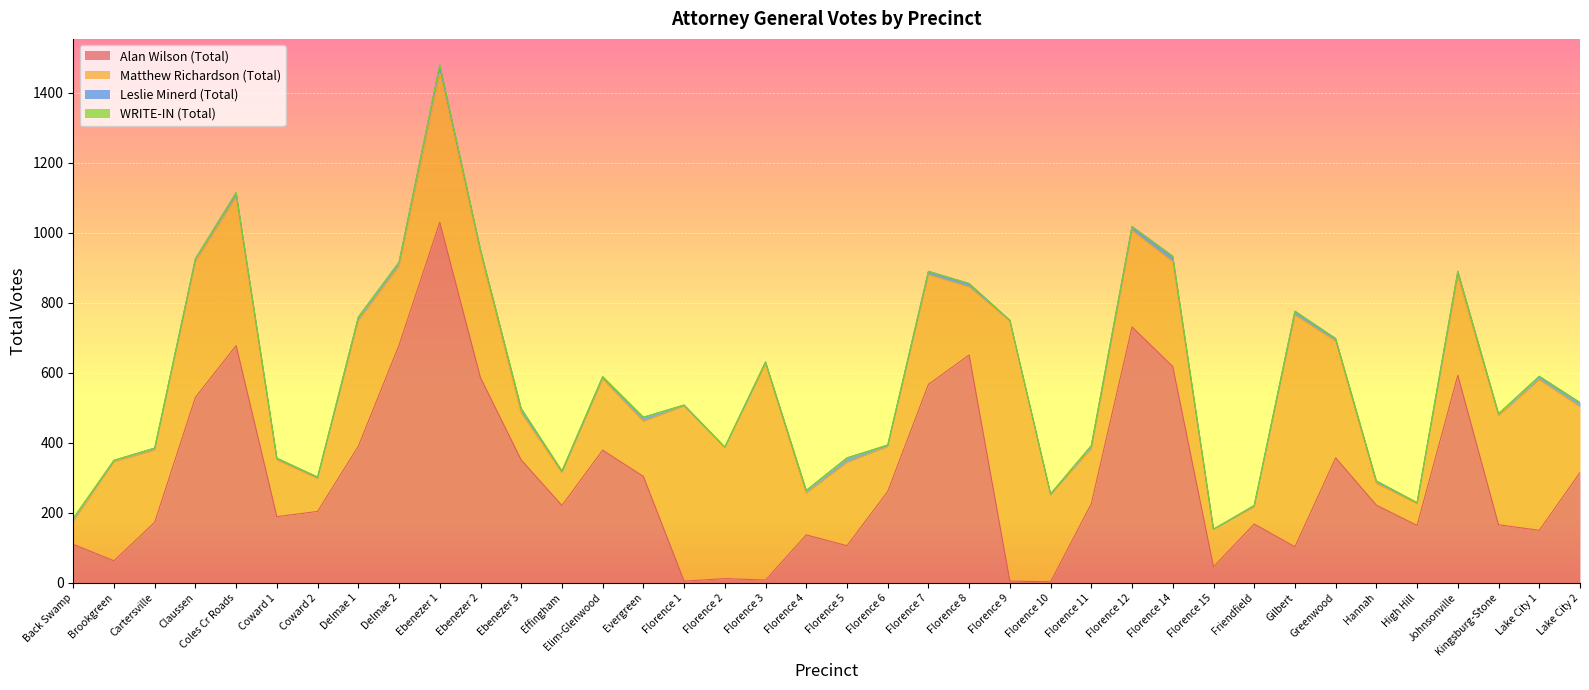

True or false: Matthew Richardson (Total) has a value of 62 at High Hill.

True